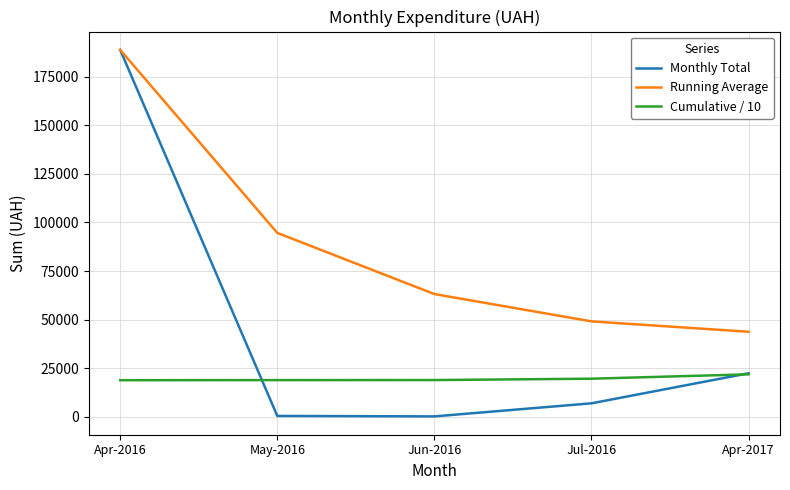

What is the spread (max minus min) of values at Jul-2016?

42122.8